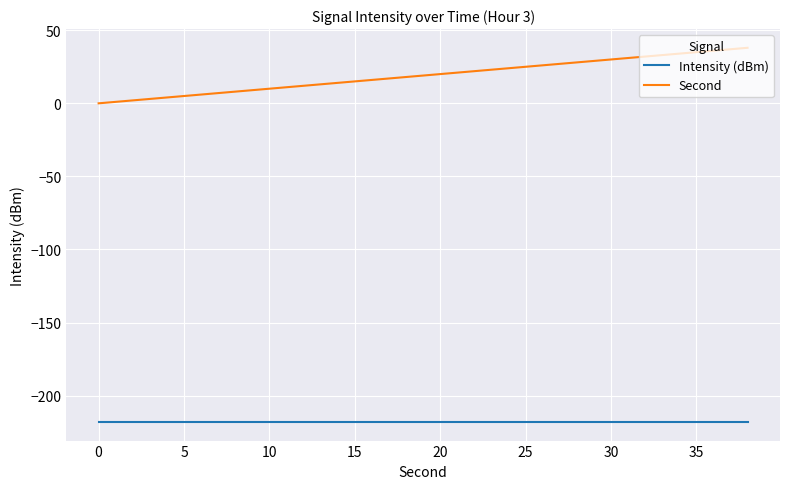

What is the smallest value displayed?

-218.0